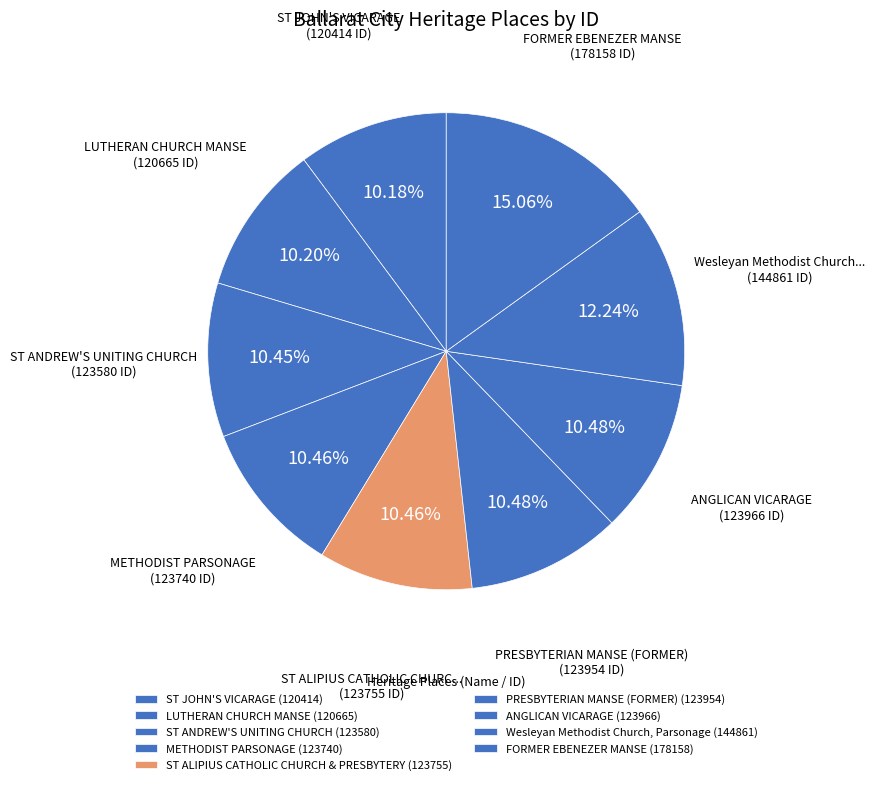

To the nearest percent, what is the combined percentage of LUTHERAN CHURCH MANSE and METHODIST PARSONAGE?

21%